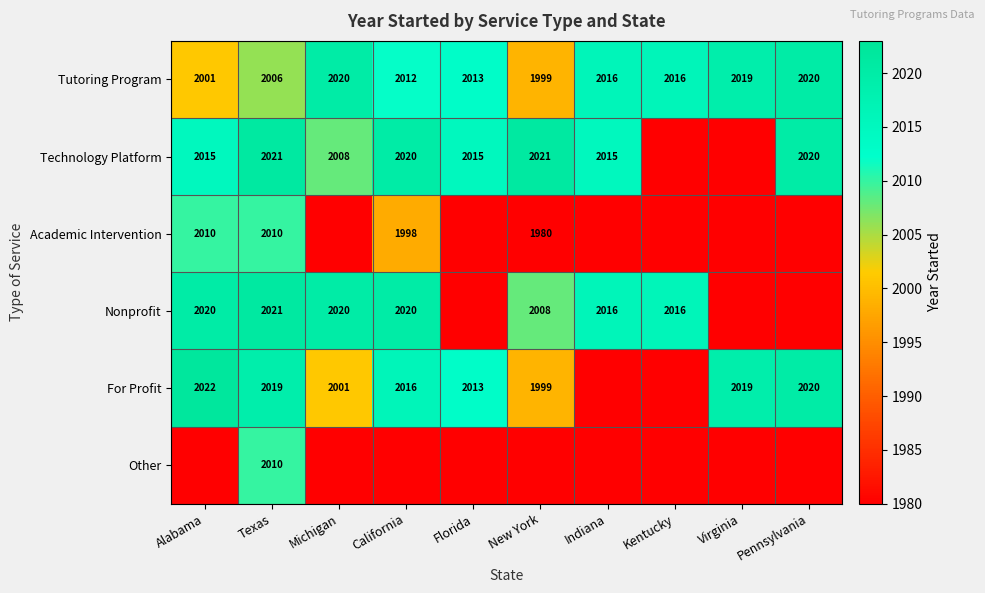

What is the sum of the Nonprofit values at New York and Michigan?

4028